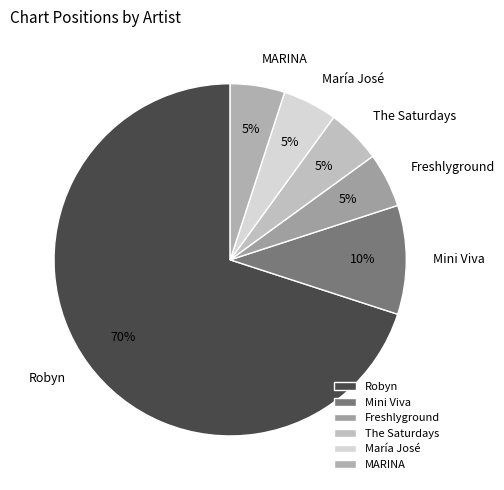

True or false: María José accounts for 1% of the total.

False